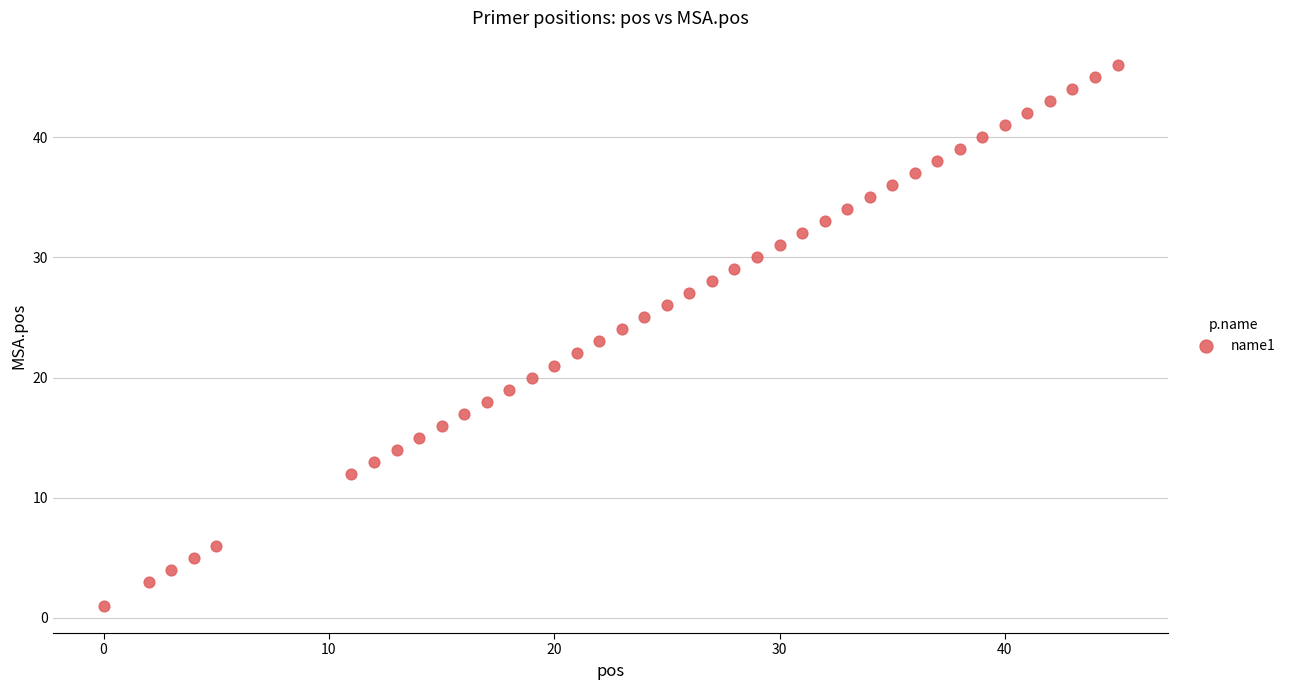

What is the range of Y values (max minus min)?

45